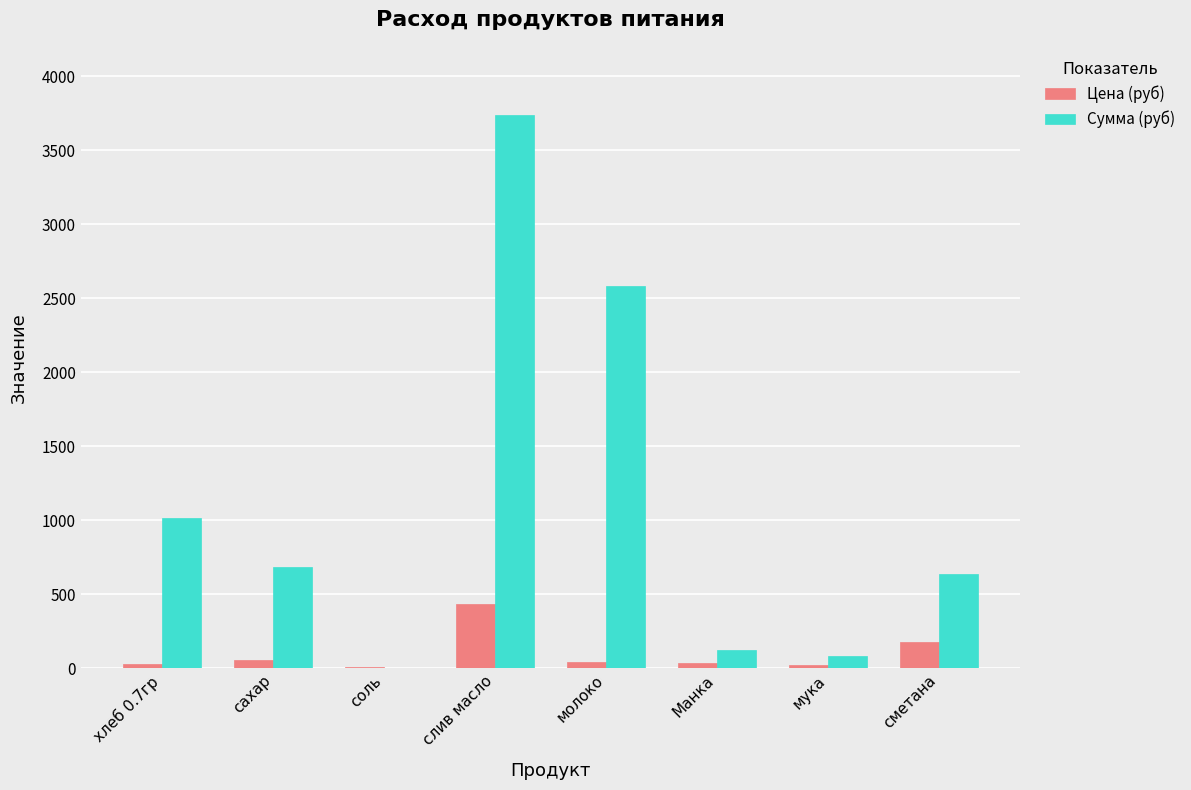

Read the Цена (руб) value at мука.

24.0